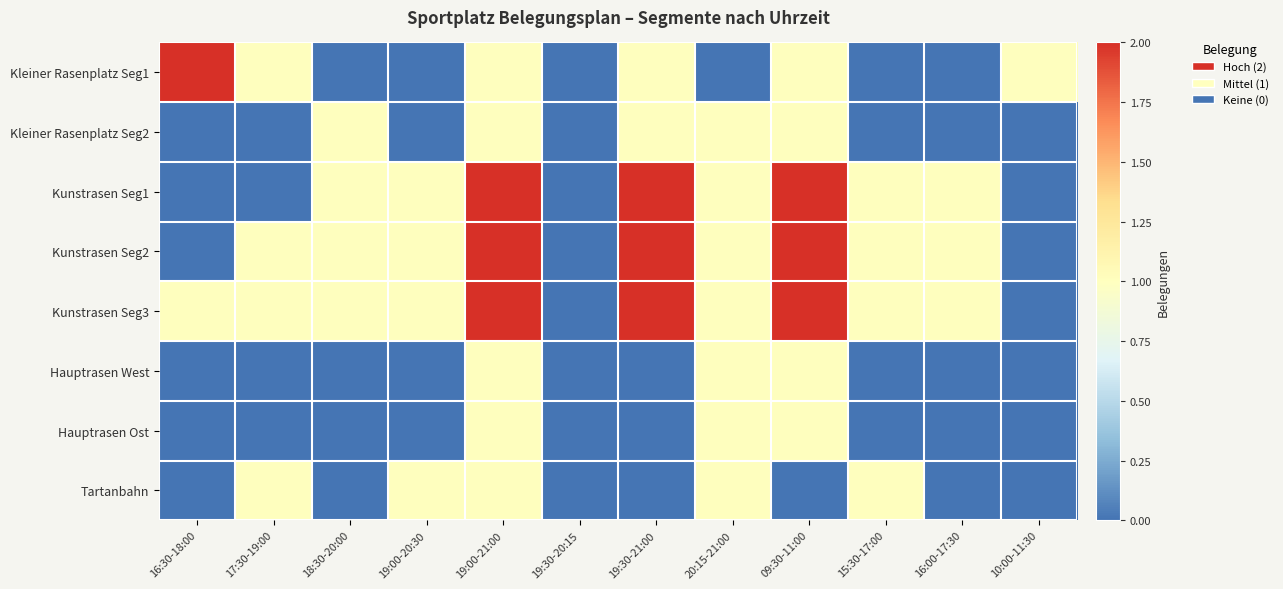

Between 17:30-19:00 and 18:30-20:00, which series saw the biggest shift?

Kleiner Rasenplatz Seg1